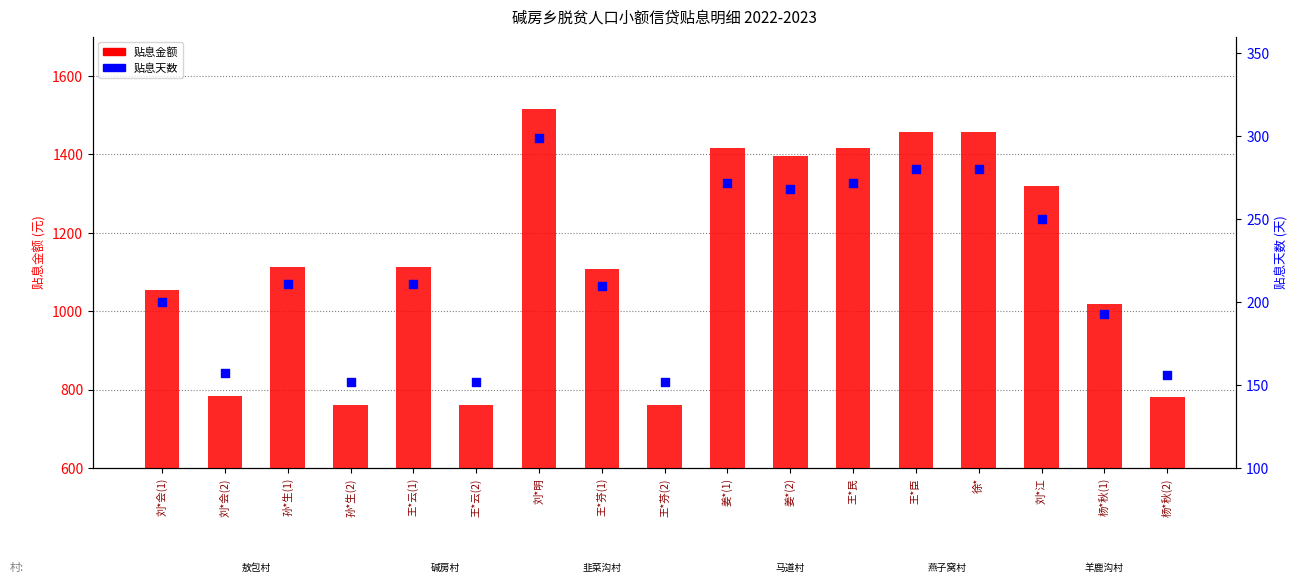

Which series contains the highest Y value?

贴息金额